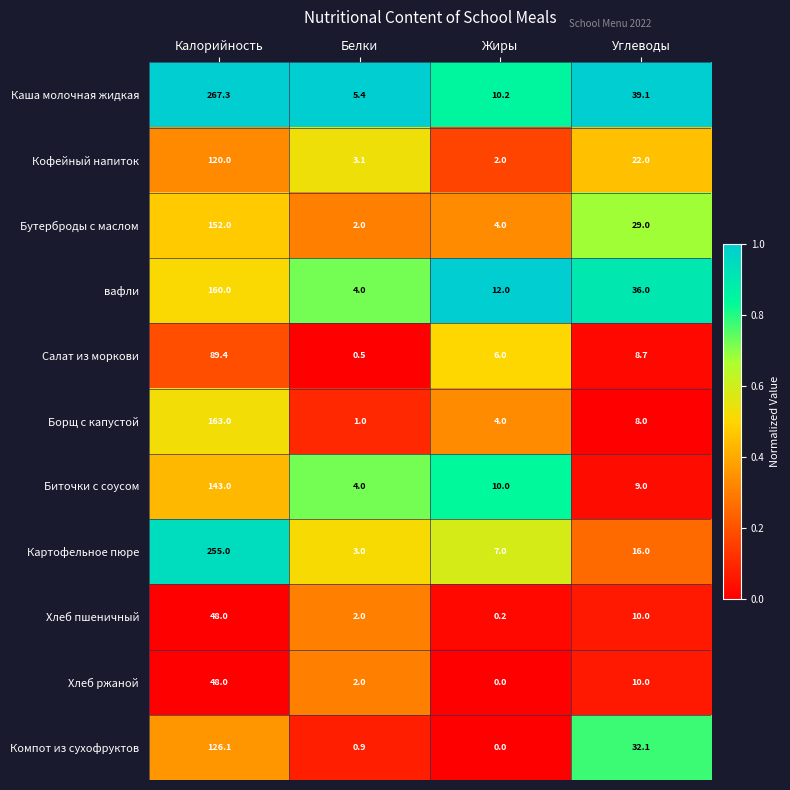

What is the total value across all series at Калорийность?

1571.8